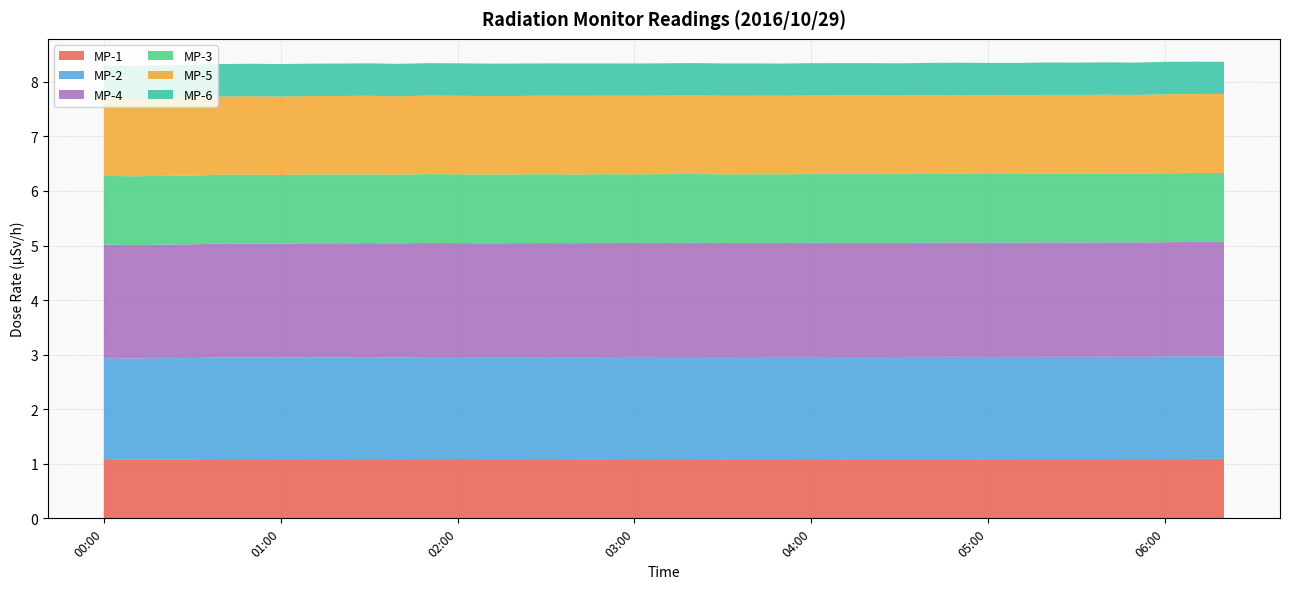

Reading left to right, what are all the values shown in this chart?

MP-1: 00:00=1.1	00:10=1.1	00:20=1.1	00:30=1.1	00:40=1.1	00:50=1.1	01:00=1.1	01:10=1.1	01:20=1.1	01:30=1.1	01:40=1.1	01:50=1.1	02:00=1.1	02:10=1.1	02:20=1.1	02:30=1.1	02:40=1.1	02:50=1.1	03:00=1.1	03:10=1.1	03:20=1.1	03:30=1.1	03:40=1.1	03:50=1.1	04:00=1.1	04:10=1.1	04:20=1.1	04:30=1.1	04:40=1.1	04:50=1.1	05:00=1.1	05:10=1.1	05:20=1.1	05:30=1.1	05:40=1.1	05:50=1.1	06:00=1.1	06:10=1.1	06:20=1.1
MP-2: 00:00=1.9	00:10=1.9	00:20=1.9	00:30=1.9	00:40=1.9	00:50=1.9	01:00=1.9	01:10=1.9	01:20=1.9	01:30=1.9	01:40=1.9	01:50=1.9	02:00=1.9	02:10=1.9	02:20=1.9	02:30=1.9	02:40=1.9	02:50=1.9	03:00=1.9	03:10=1.9	03:20=1.9	03:30=1.9	03:40=1.9	03:50=1.9	04:00=1.9	04:10=1.9	04:20=1.9	04:30=1.9	04:40=1.9	04:50=1.9	05:00=1.9	05:10=1.9	05:20=1.9	05:30=1.9	05:40=1.9	05:50=1.9	06:00=1.9	06:10=1.9	06:20=1.9
MP-4: 00:00=2.1	00:10=2.1	00:20=2.1	00:30=2.1	00:40=2.1	00:50=2.1	01:00=2.1	01:10=2.1	01:20=2.1	01:30=2.1	01:40=2.1	01:50=2.1	02:00=2.1	02:10=2.1	02:20=2.1	02:30=2.1	02:40=2.1	02:50=2.1	03:00=2.1	03:10=2.1	03:20=2.1	03:30=2.1	03:40=2.1	03:50=2.1	04:00=2.1	04:10=2.1	04:20=2.1	04:30=2.1	04:40=2.1	04:50=2.1	05:00=2.1	05:10=2.1	05:20=2.1	05:30=2.1	05:40=2.1	05:50=2.1	06:00=2.1	06:10=2.1	06:20=2.1
MP-3: 00:00=1.3	00:10=1.3	00:20=1.3	00:30=1.3	00:40=1.3	00:50=1.3	01:00=1.3	01:10=1.3	01:20=1.3	01:30=1.3	01:40=1.3	01:50=1.3	02:00=1.3	02:10=1.3	02:20=1.3	02:30=1.3	02:40=1.3	02:50=1.3	03:00=1.3	03:10=1.3	03:20=1.3	03:30=1.3	03:40=1.3	03:50=1.3	04:00=1.3	04:10=1.3	04:20=1.3	04:30=1.3	04:40=1.3	04:50=1.3	05:00=1.3	05:10=1.3	05:20=1.3	05:30=1.3	05:40=1.3	05:50=1.3	06:00=1.3	06:10=1.3	06:20=1.3
MP-5: 00:00=1.4	00:10=1.4	00:20=1.4	00:30=1.4	00:40=1.4	00:50=1.4	01:00=1.4	01:10=1.4	01:20=1.4	01:30=1.4	01:40=1.4	01:50=1.4	02:00=1.4	02:10=1.4	02:20=1.4	02:30=1.4	02:40=1.4	02:50=1.4	03:00=1.4	03:10=1.4	03:20=1.4	03:30=1.4	03:40=1.4	03:50=1.4	04:00=1.4	04:10=1.4	04:20=1.4	04:30=1.4	04:40=1.4	04:50=1.4	05:00=1.4	05:10=1.4	05:20=1.4	05:30=1.4	05:40=1.4	05:50=1.4	06:00=1.4	06:10=1.4	06:20=1.4
MP-6: 00:00=0.6	00:10=0.6	00:20=0.6	00:30=0.6	00:40=0.6	00:50=0.6	01:00=0.6	01:10=0.6	01:20=0.6	01:30=0.6	01:40=0.6	01:50=0.6	02:00=0.6	02:10=0.6	02:20=0.6	02:30=0.6	02:40=0.6	02:50=0.6	03:00=0.6	03:10=0.6	03:20=0.6	03:30=0.6	03:40=0.6	03:50=0.6	04:00=0.6	04:10=0.6	04:20=0.6	04:30=0.6	04:40=0.6	04:50=0.6	05:00=0.6	05:10=0.6	05:20=0.6	05:30=0.6	05:40=0.6	05:50=0.6	06:00=0.6	06:10=0.6	06:20=0.6